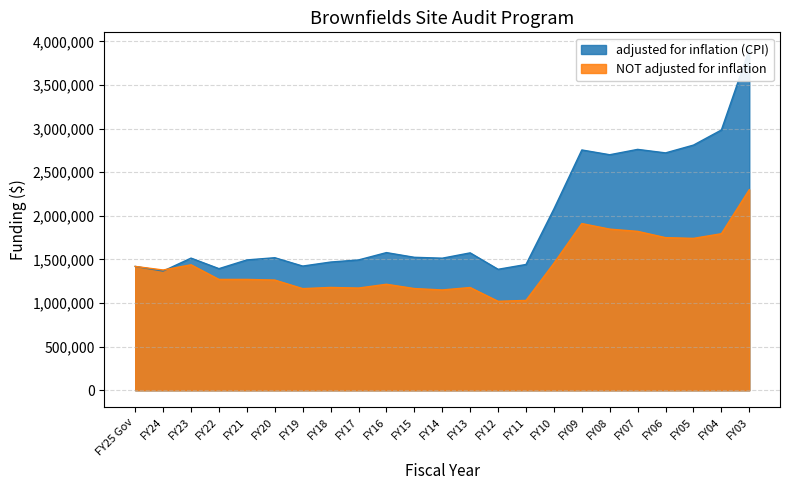

In NOT adjusted for inflation, how many points are higher than both neighbors (excluding endpoints)?

5